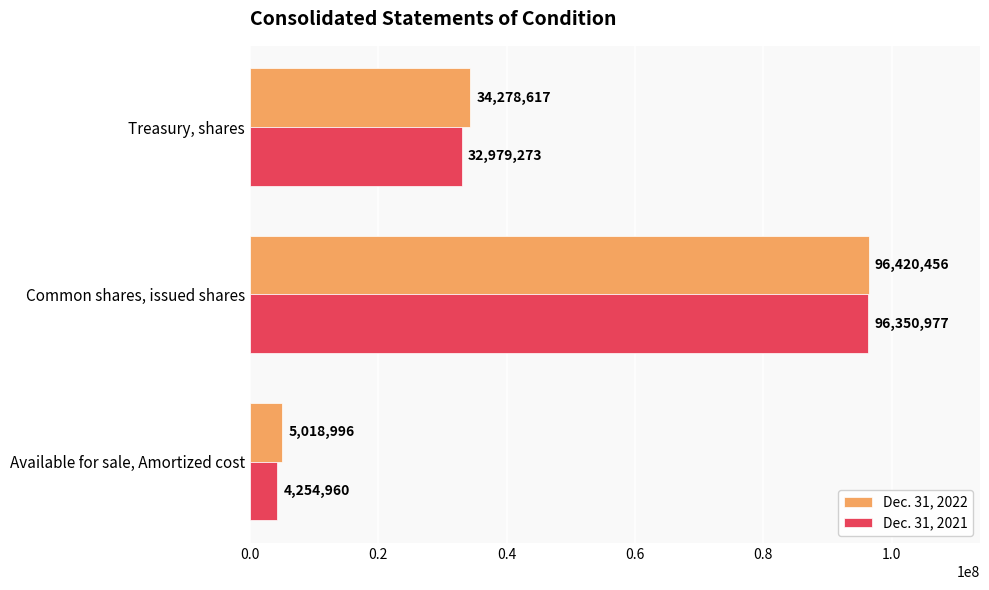

How many distinct data groups are displayed?

2